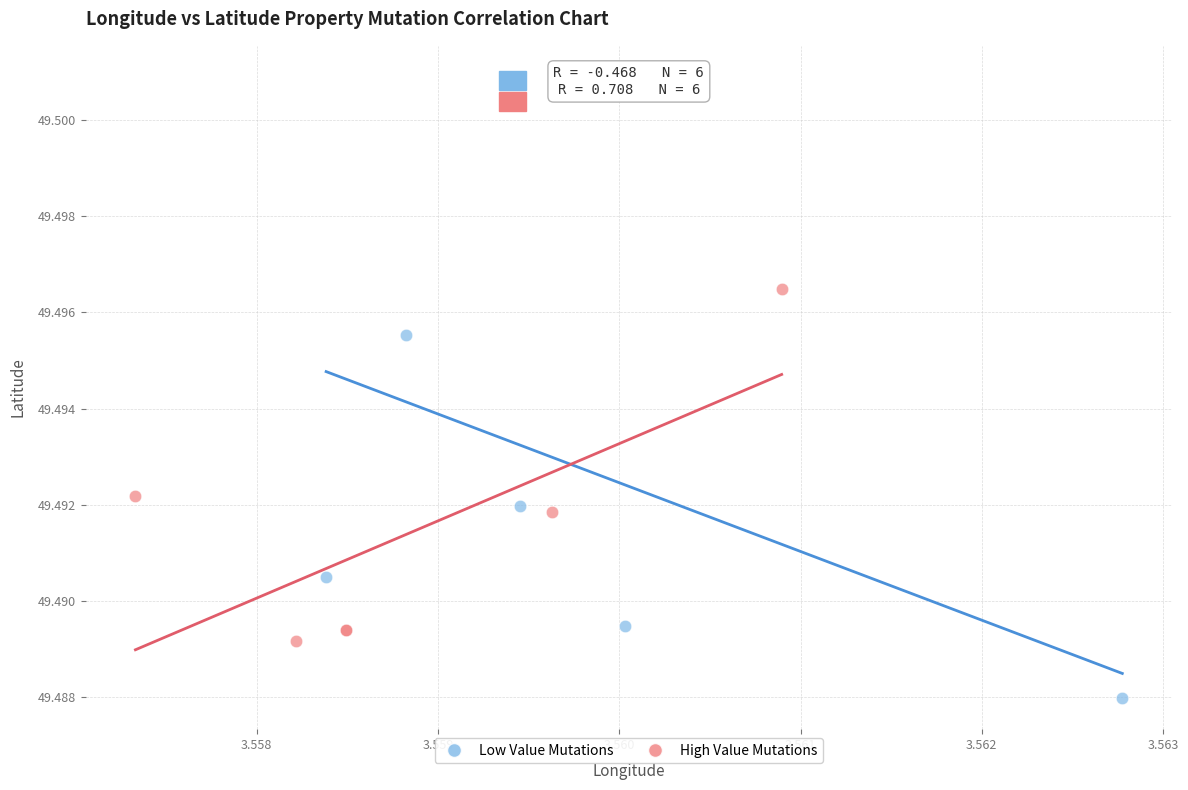

Which series reaches the minimum Y coordinate?

Low Value Mutations